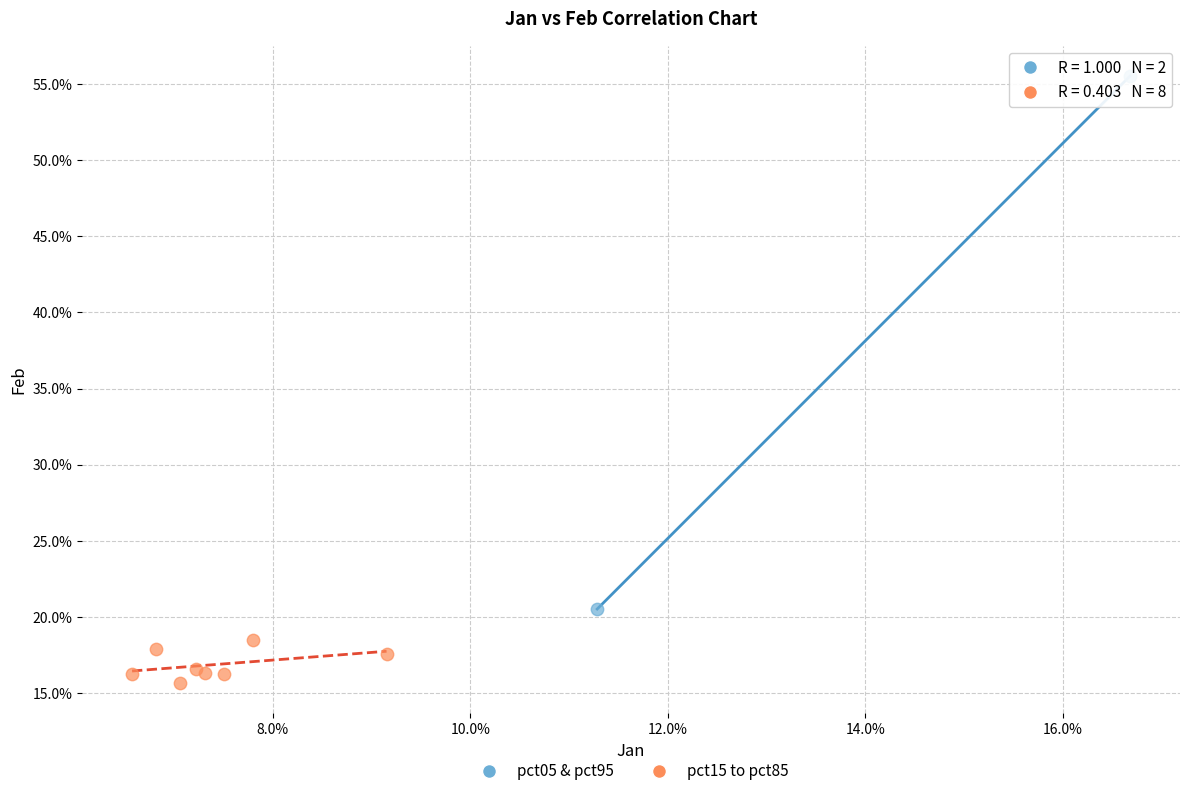

Which series has the widest spread of Y values?

pct05 & pct95